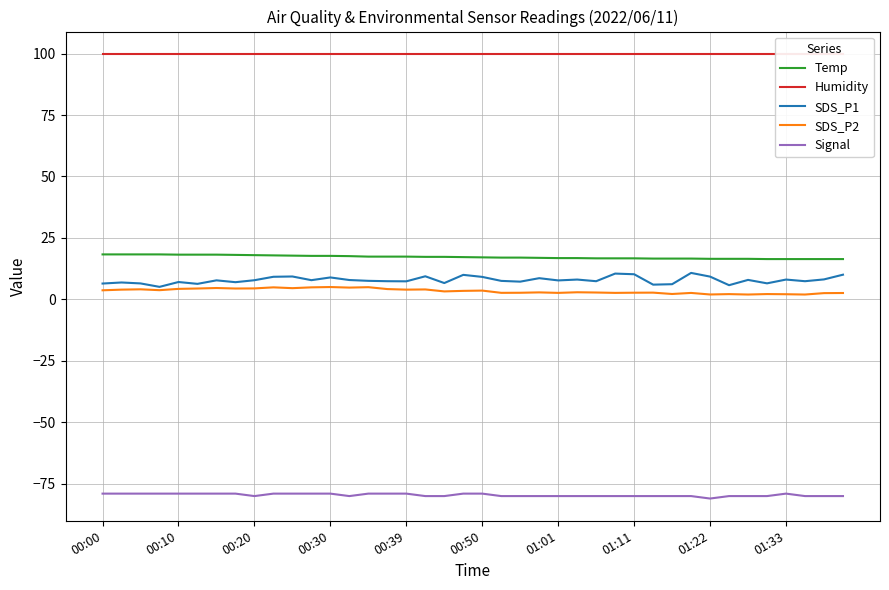

True or false: SDS_P1 and Signal intersect in this chart.

False